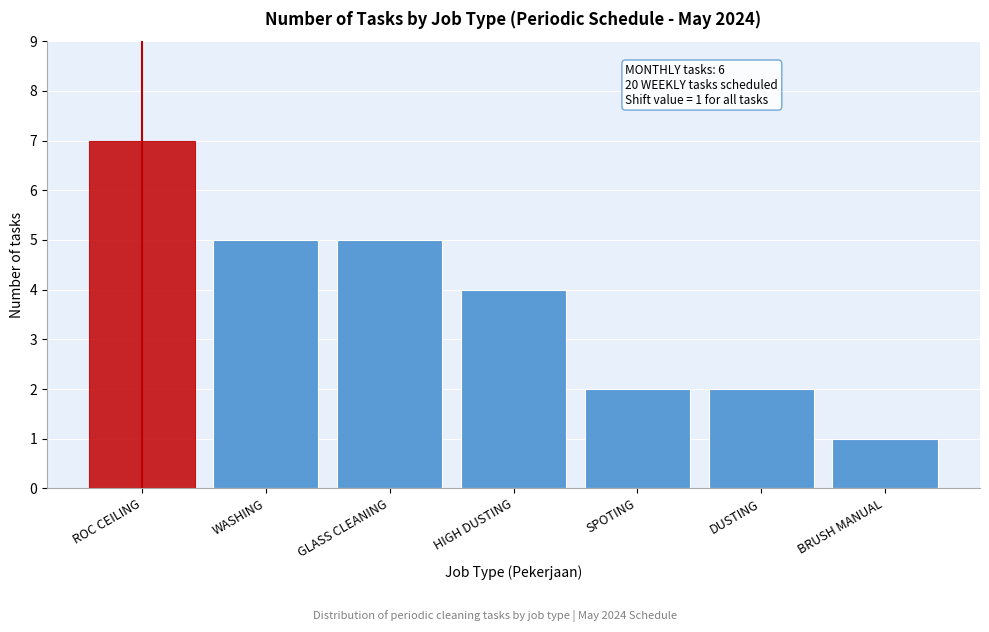

Reading left to right, what are all the values shown in this chart?

ROC CEILING=7	WASHING=5	GLASS CLEANING=5	HIGH DUSTING=4	SPOTING=2	DUSTING=2	BRUSH MANUAL=1